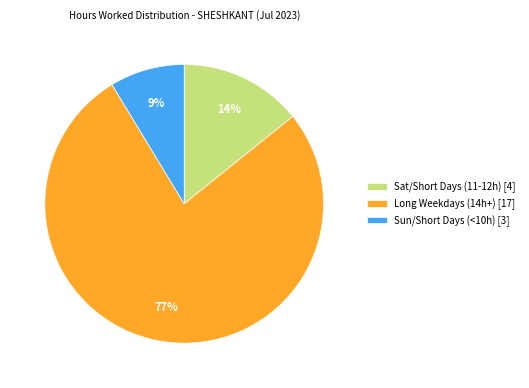

Is it true that Sun/Short Days (<10h) [3] is 17% of the pie?

False